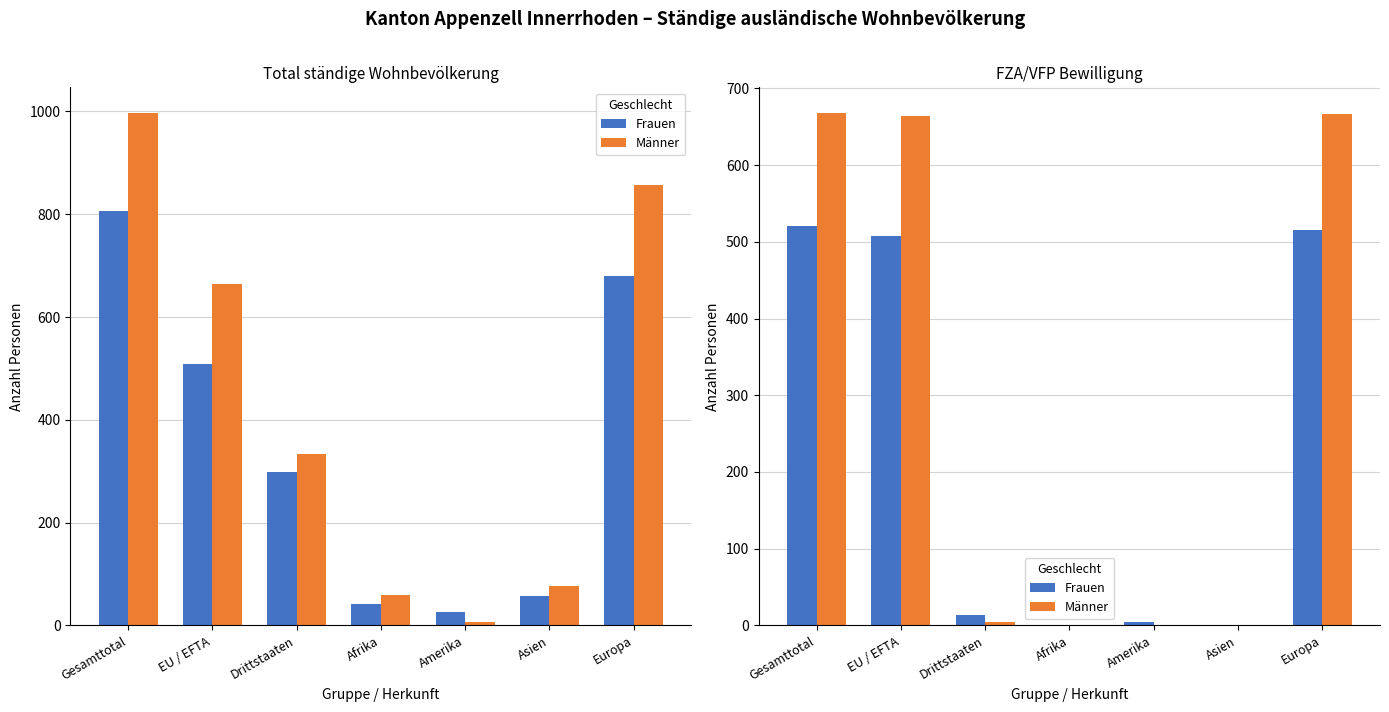

What is the difference between the Frauen values at Europa and EU / EFTA?

7